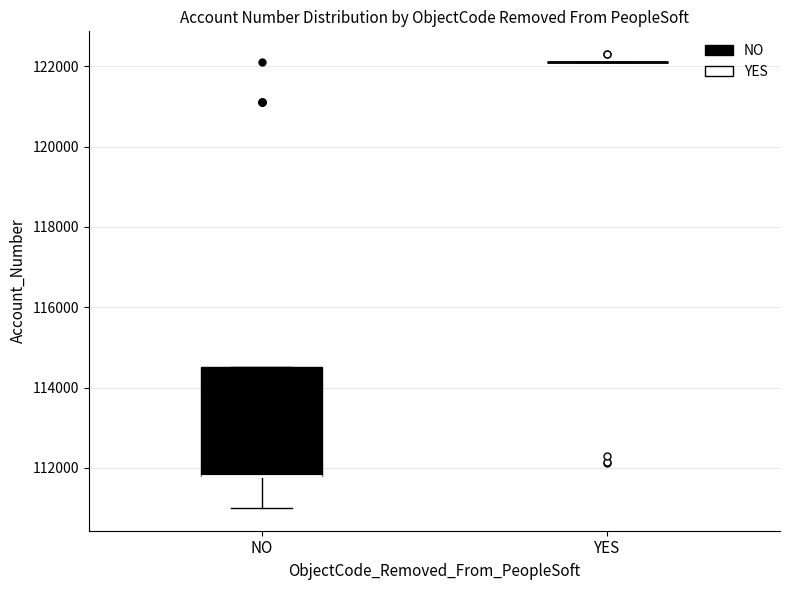

Comparing the boxes themselves (not the whiskers), which one is the tallest?

NO